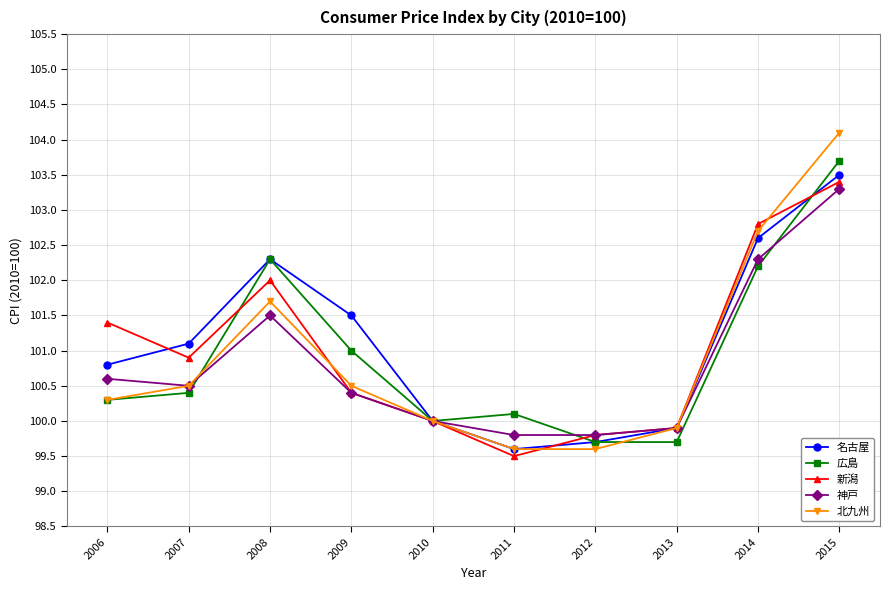

Which series changed the most between 2011 and 2014?

新潟